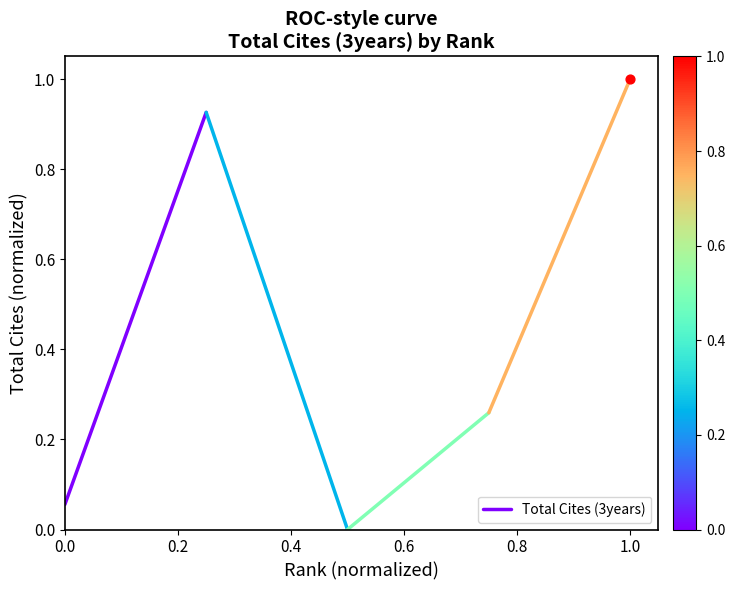

What is the change in value from 0.0 to 0.2?

+0.9